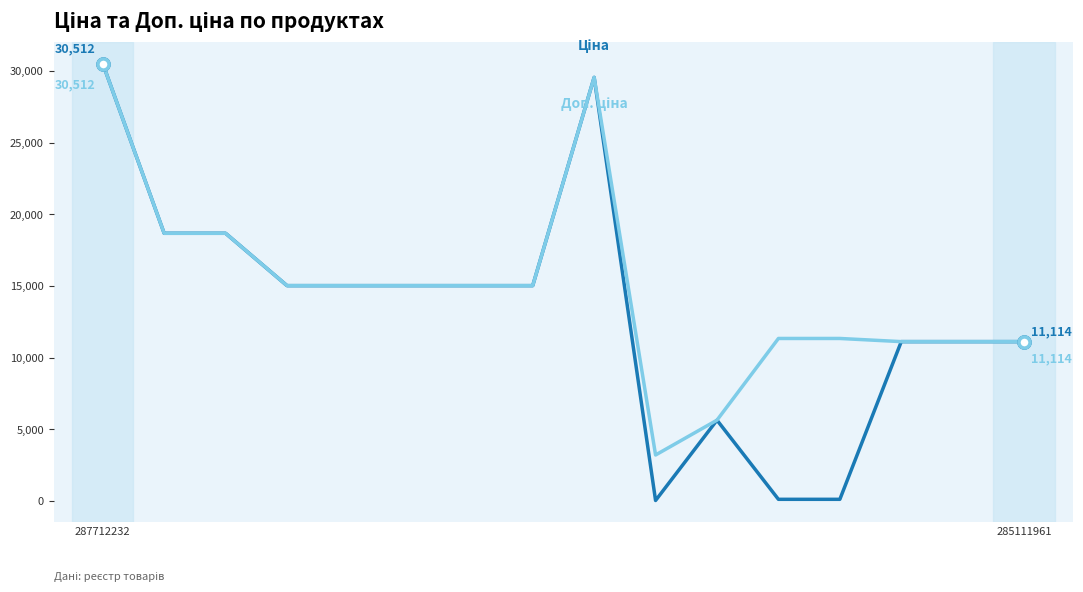

True or false: Ціна has a value of 113.3 at 11.

True